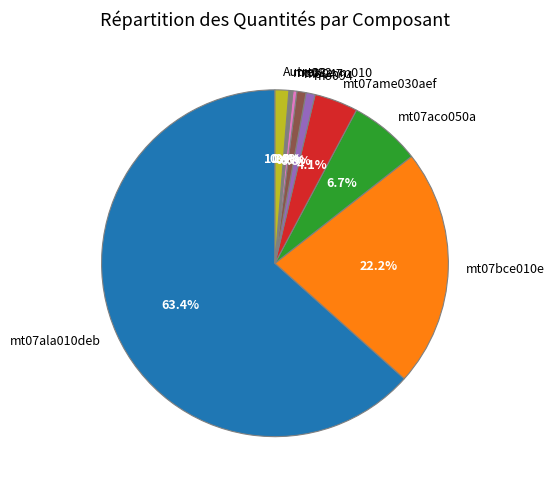

What is the majority slice?

mt07ala010deb